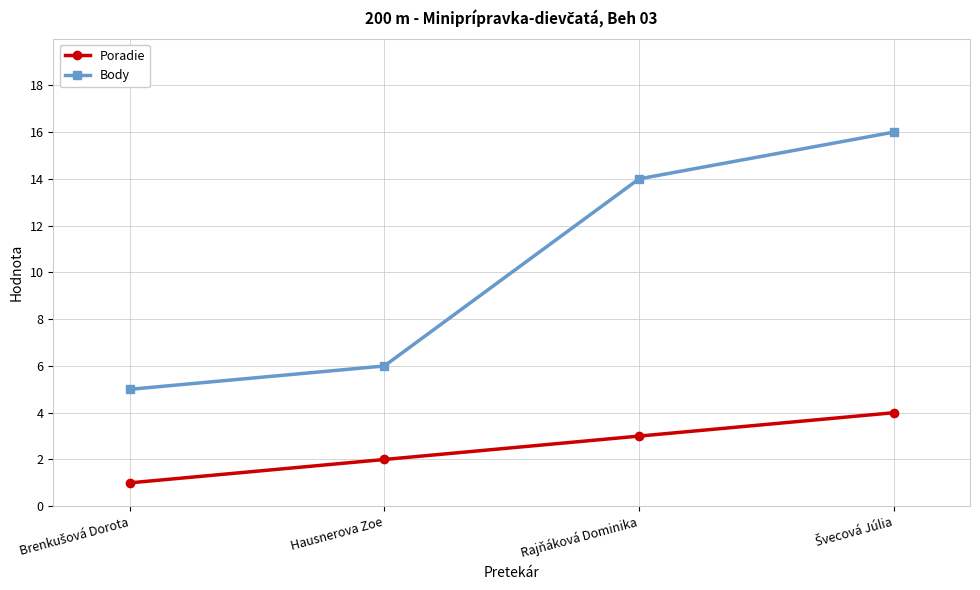

True or false: Poradie and Body cross at least once.

False